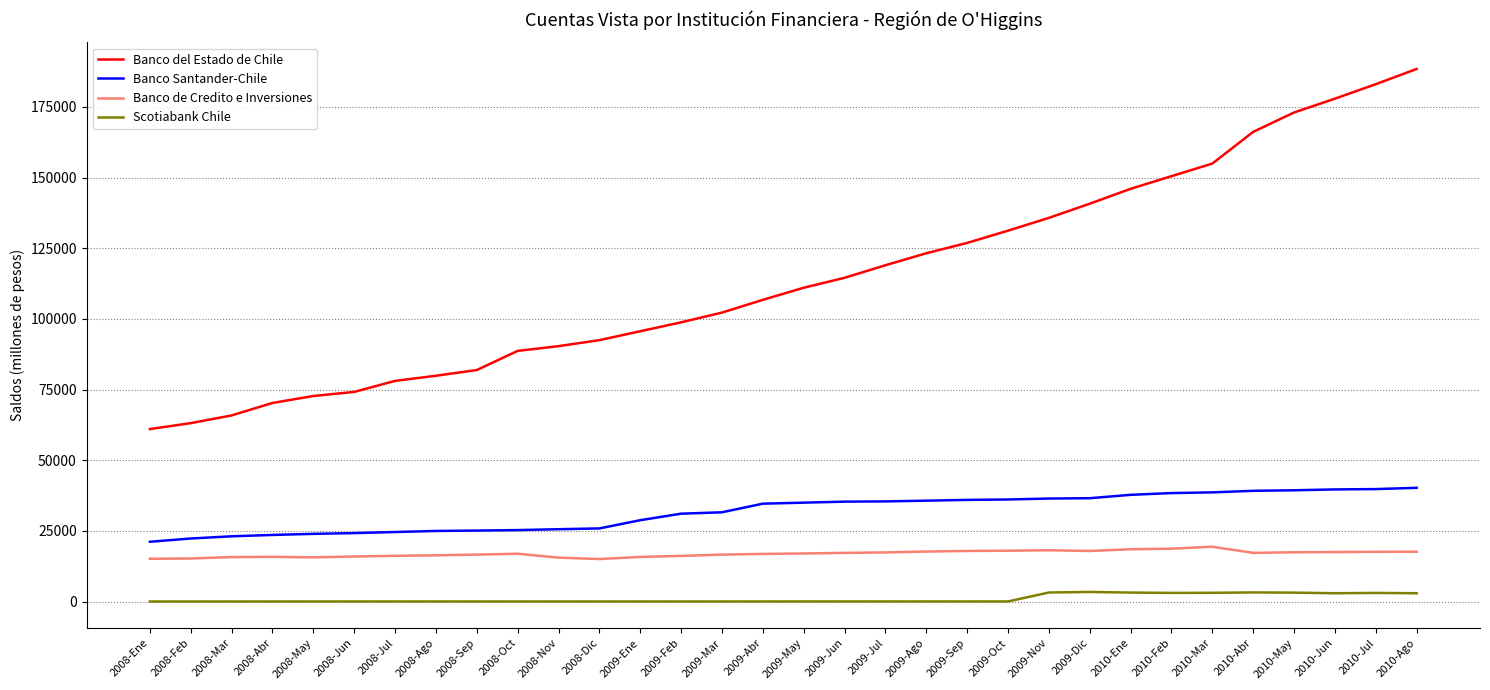

Is the value of Scotiabank Chile at 2009-Dic greater than the value of Banco Santander-Chile at 2010-Jul?

No